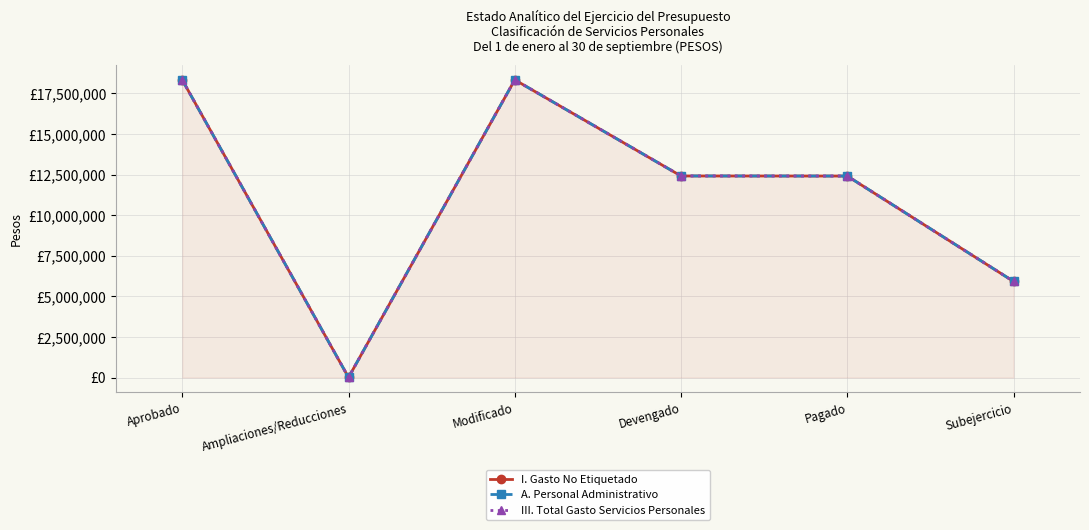

True or false: I. Gasto No Etiquetado and III. Total Gasto Servicios Personales cross at least once.

False